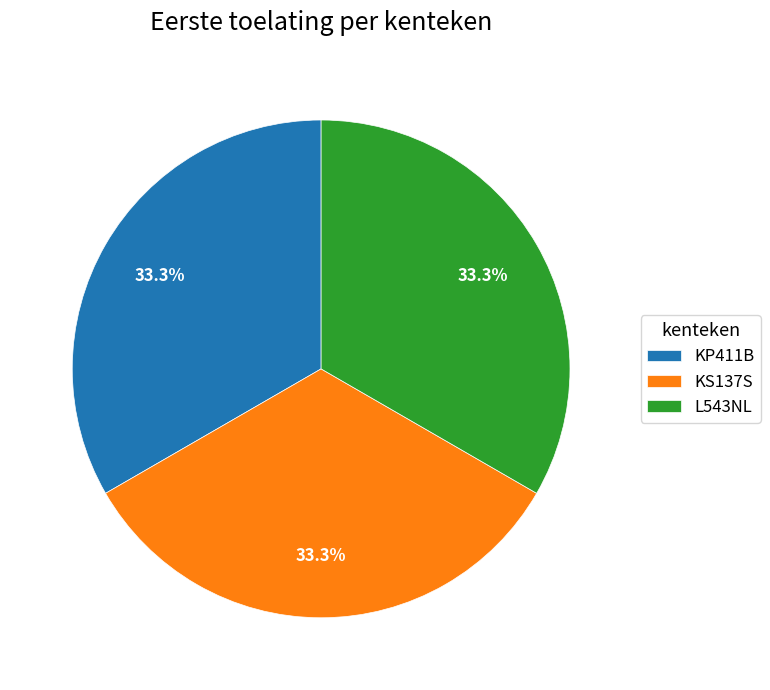

How much of the chart is everything except L543NL?

66.7%